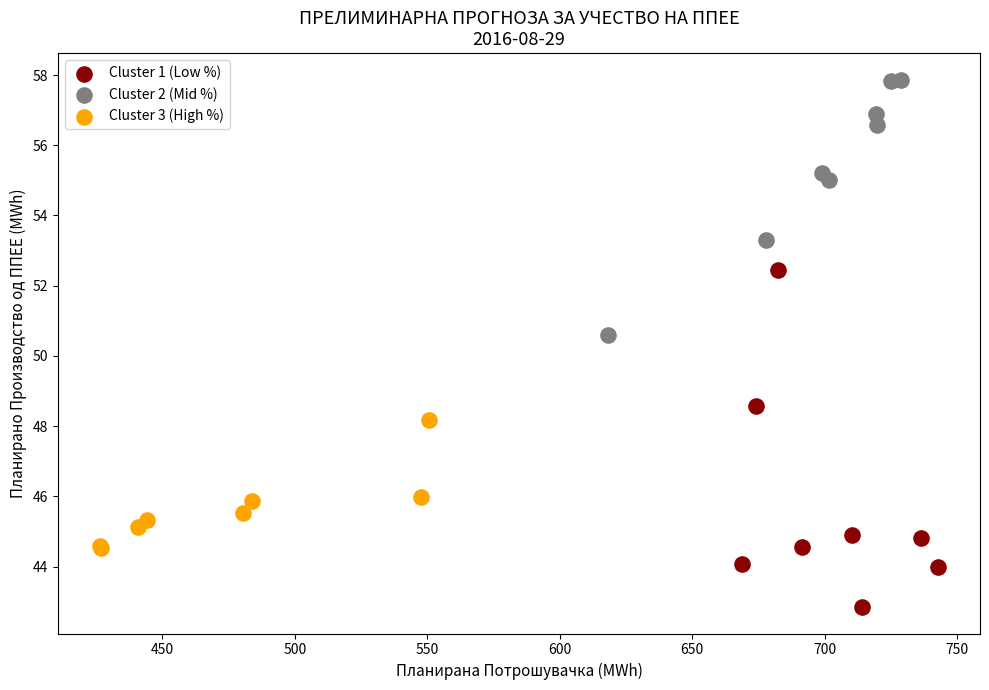

Which series contains the highest Y value?

Cluster 2 (Mid %)